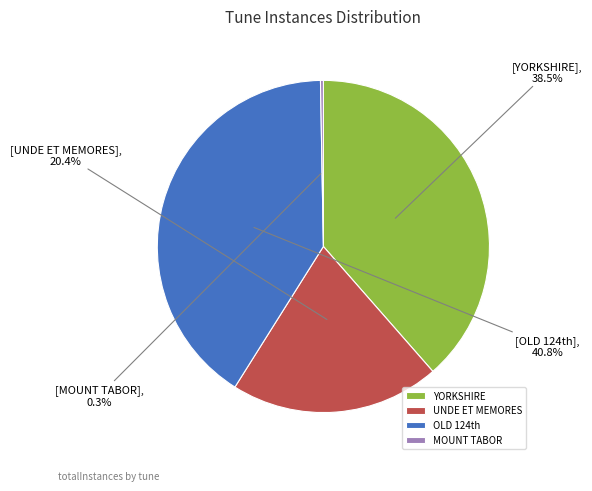

Count the number of slices in the pie.

4